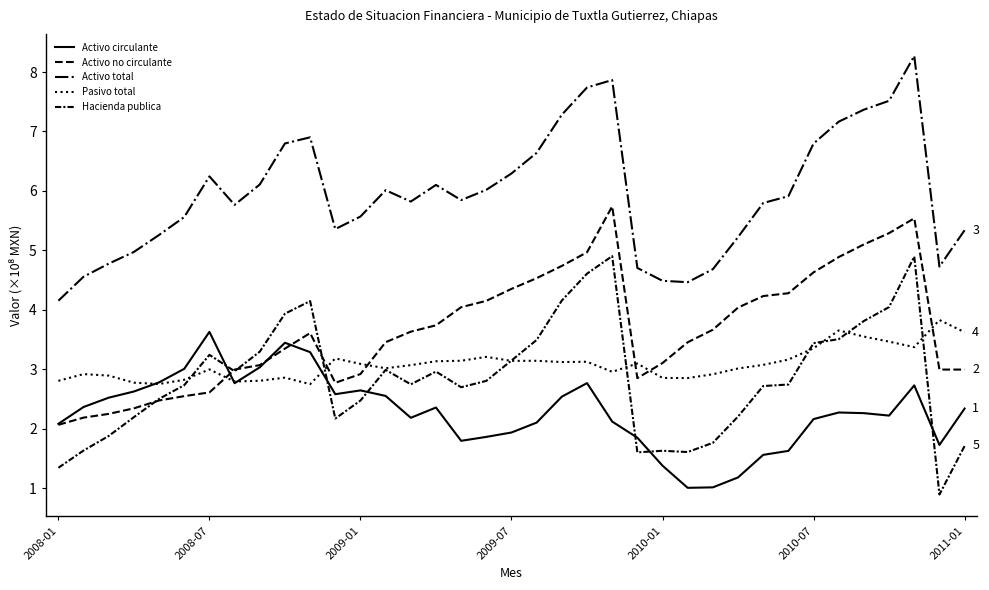

How many lines are shown in the chart?

5